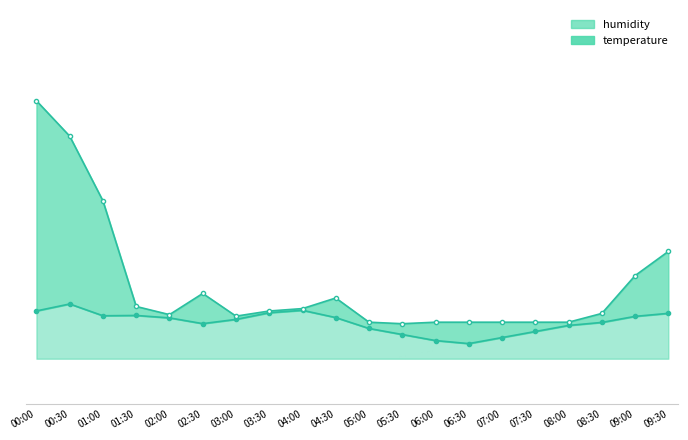

What is the change in value from 05:00 to 07:30?

-0.1